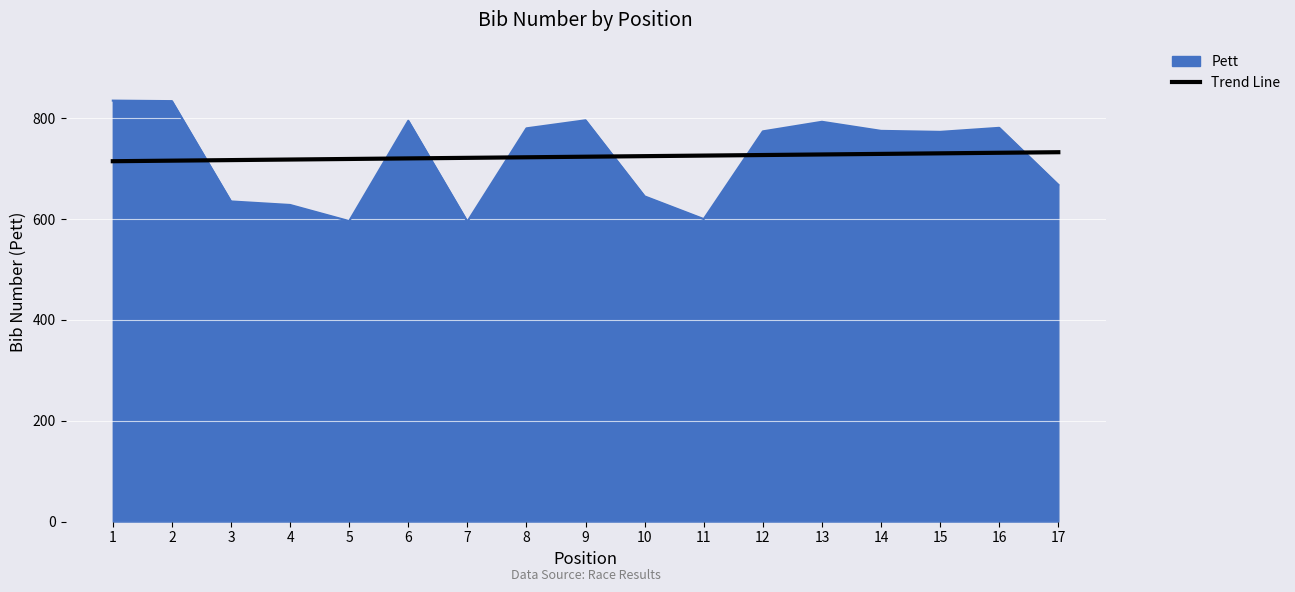

How many series are shown in this chart?

2